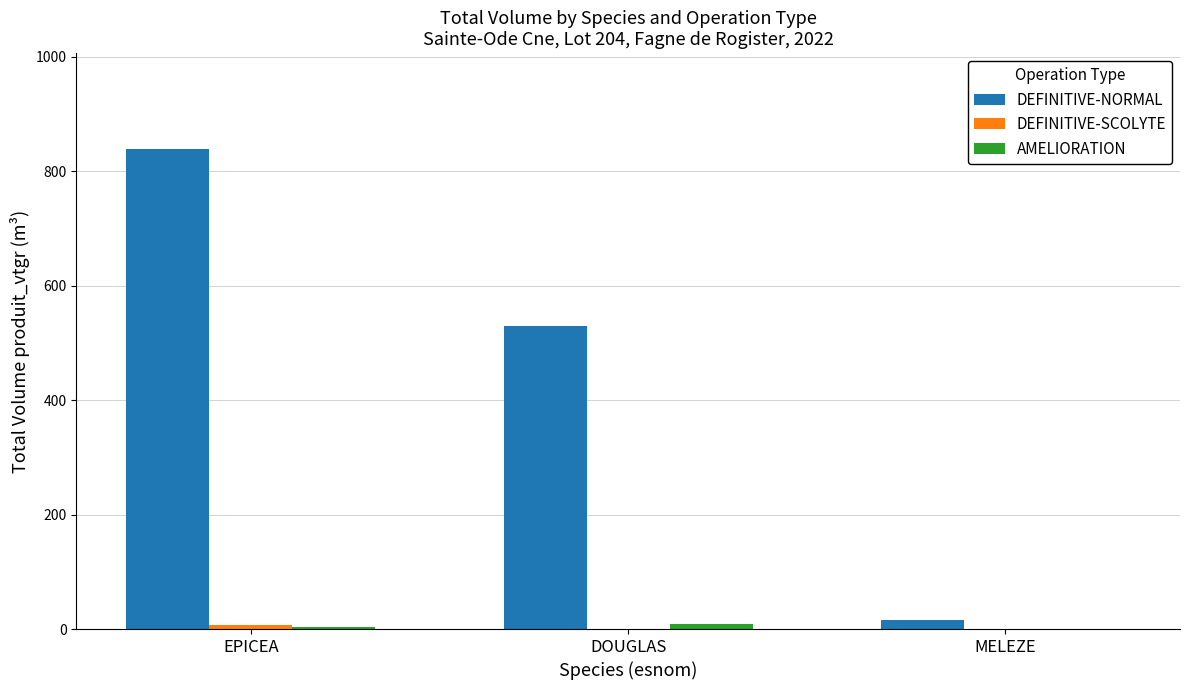

Where is DEFINITIVE-NORMAL nearest to the value 426?

DOUGLAS